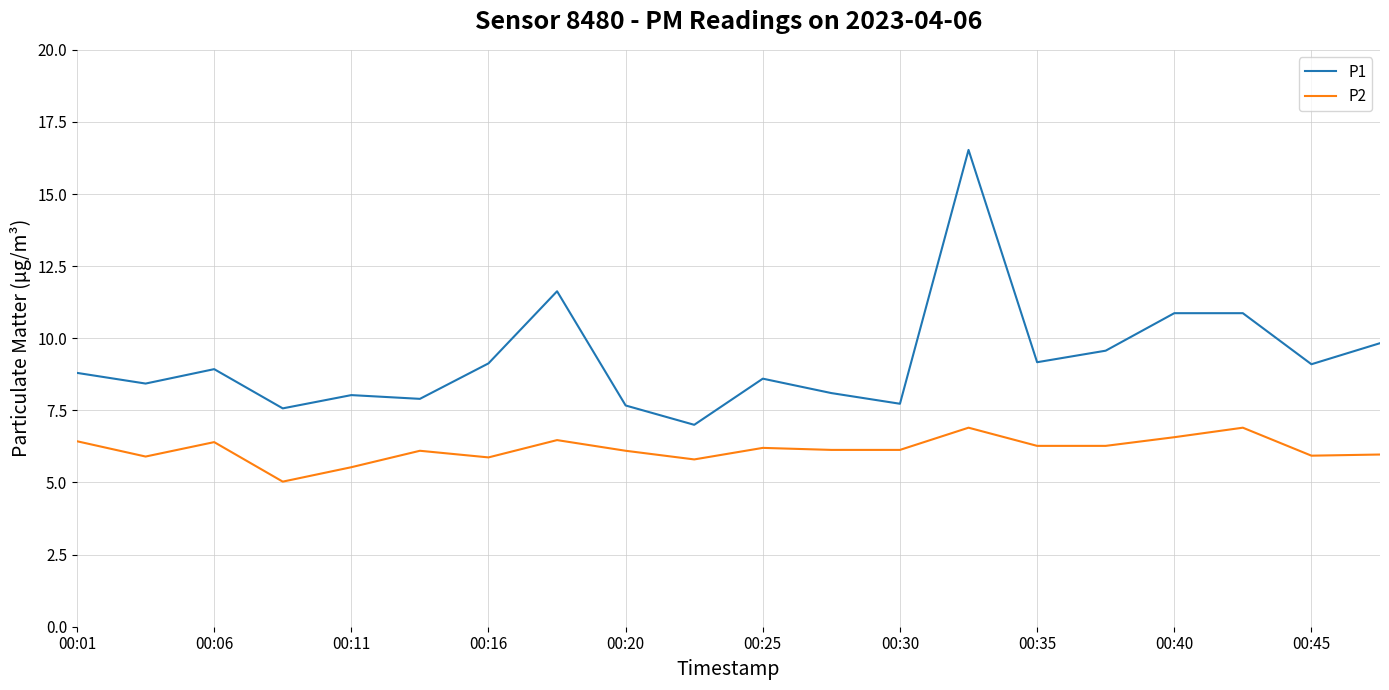

At how many categories does at least one series exceed 11?

2